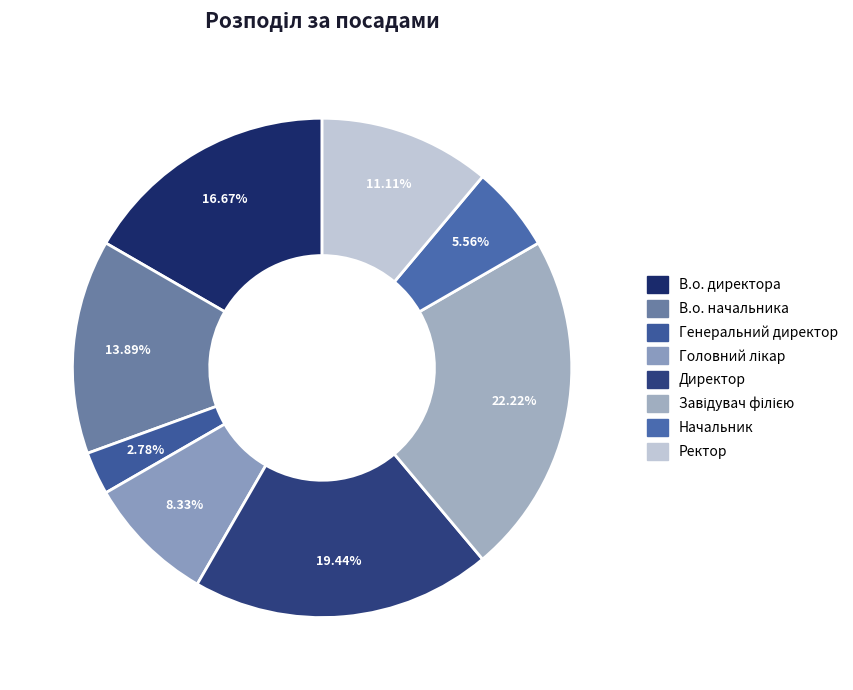

Does В.о. начальника account for over 50% of the chart?

No